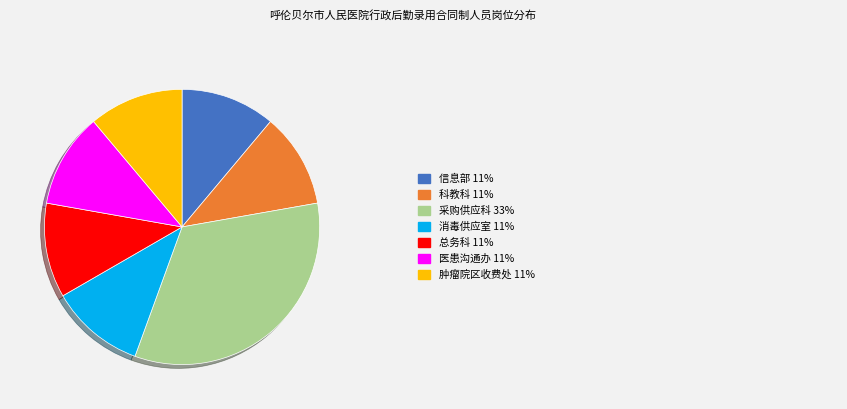

Is there a majority slice in this chart?

No